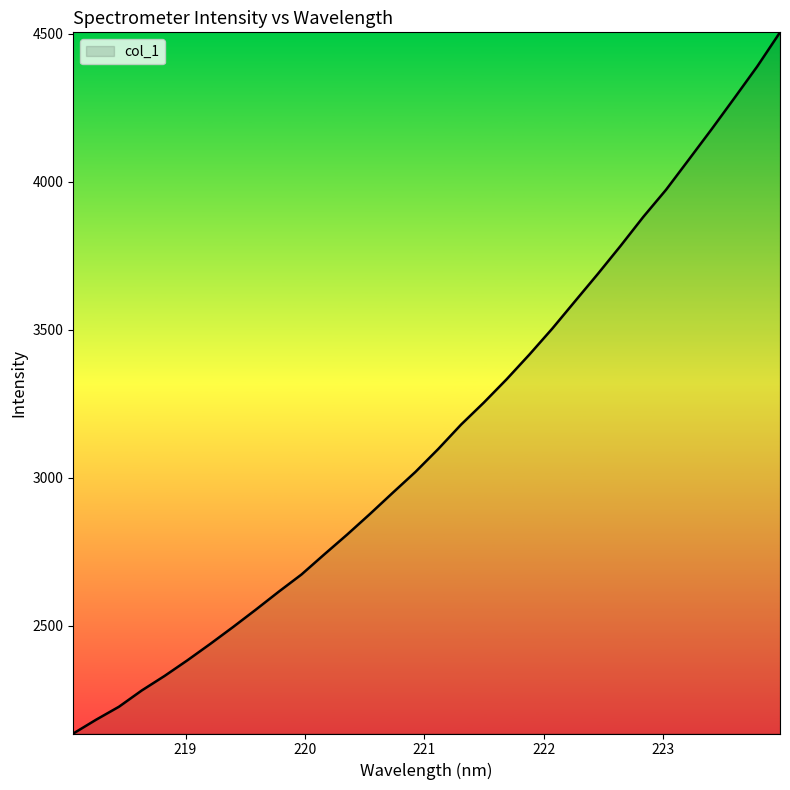

How many lines are shown in the chart?

1